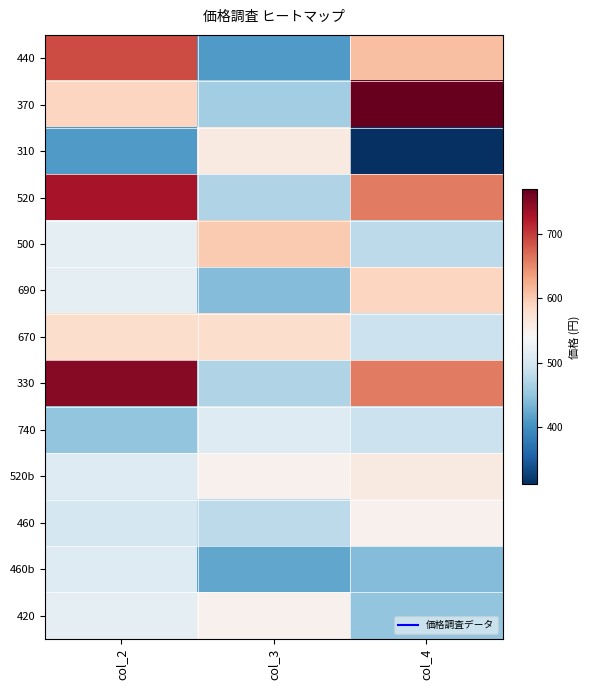

Reading left to right, list all the values displayed in this chart.

440: col_2=690	col_3=410	col_4=610
370: col_2=590	col_3=460	col_4=770
310: col_2=410	col_3=560	col_4=310
520: col_2=730	col_3=470	col_4=660
500: col_2=520	col_3=600	col_4=480
690: col_2=520	col_3=440	col_4=590
670: col_2=580	col_3=580	col_4=490
330: col_2=750	col_3=470	col_4=660
740: col_2=450	col_3=510	col_4=490
520b: col_2=510	col_3=550	col_4=560
460: col_2=500	col_3=480	col_4=550
460b: col_2=510	col_3=420	col_4=440
420: col_2=520	col_3=550	col_4=450